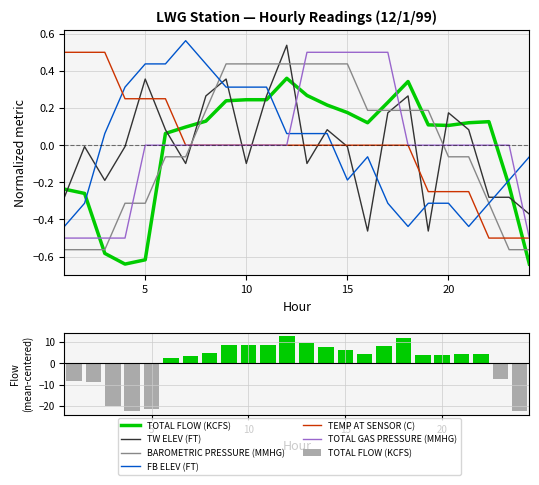

The value of TW ELEV (FT) at 6 is -0.1. True or false?

False